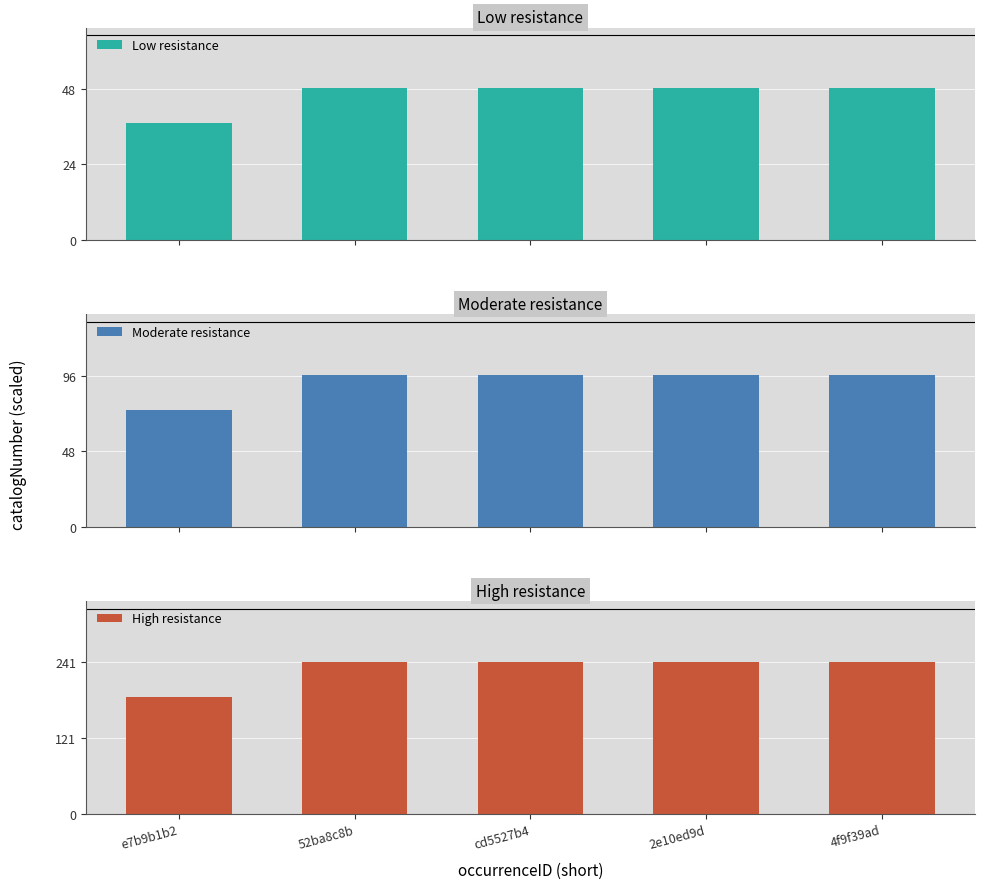

Is it true that Low resistance equals 79.4 at cd5527b4?

False